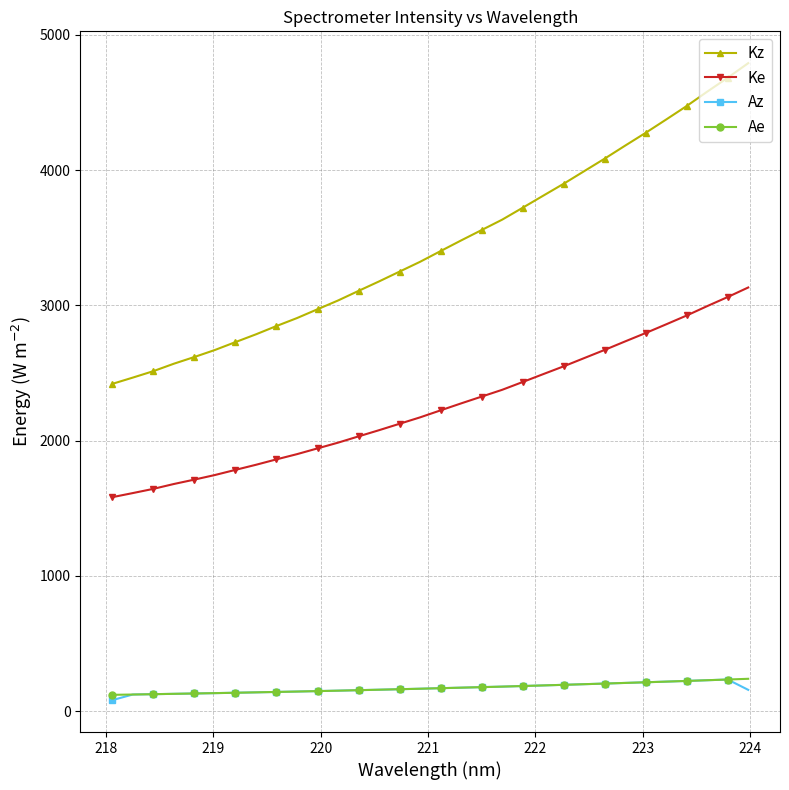

What is the value of the Kz point at the 21st from the left?

3721.6